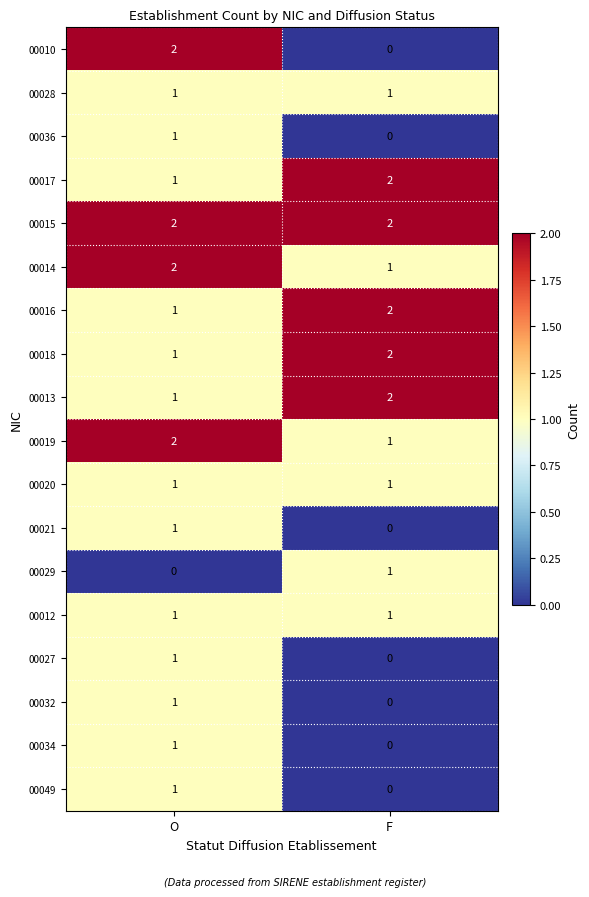

How many categories are shown in the chart?

2